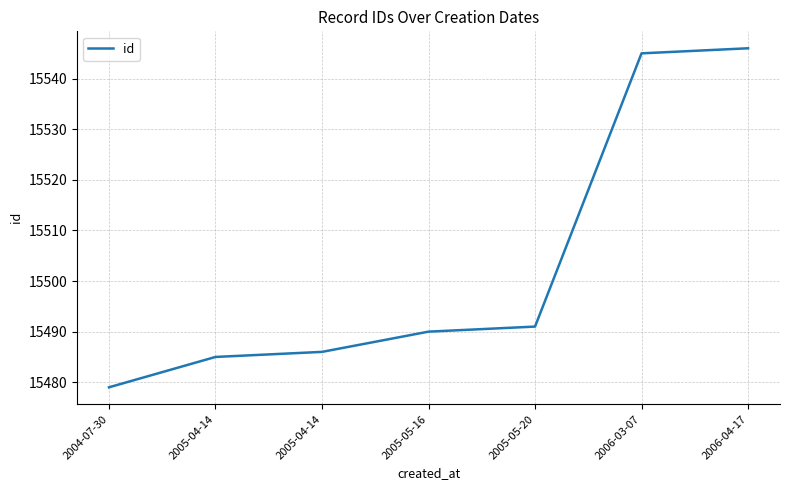

What is the difference between the values at 2006-04-17 and 2005-05-16?

56